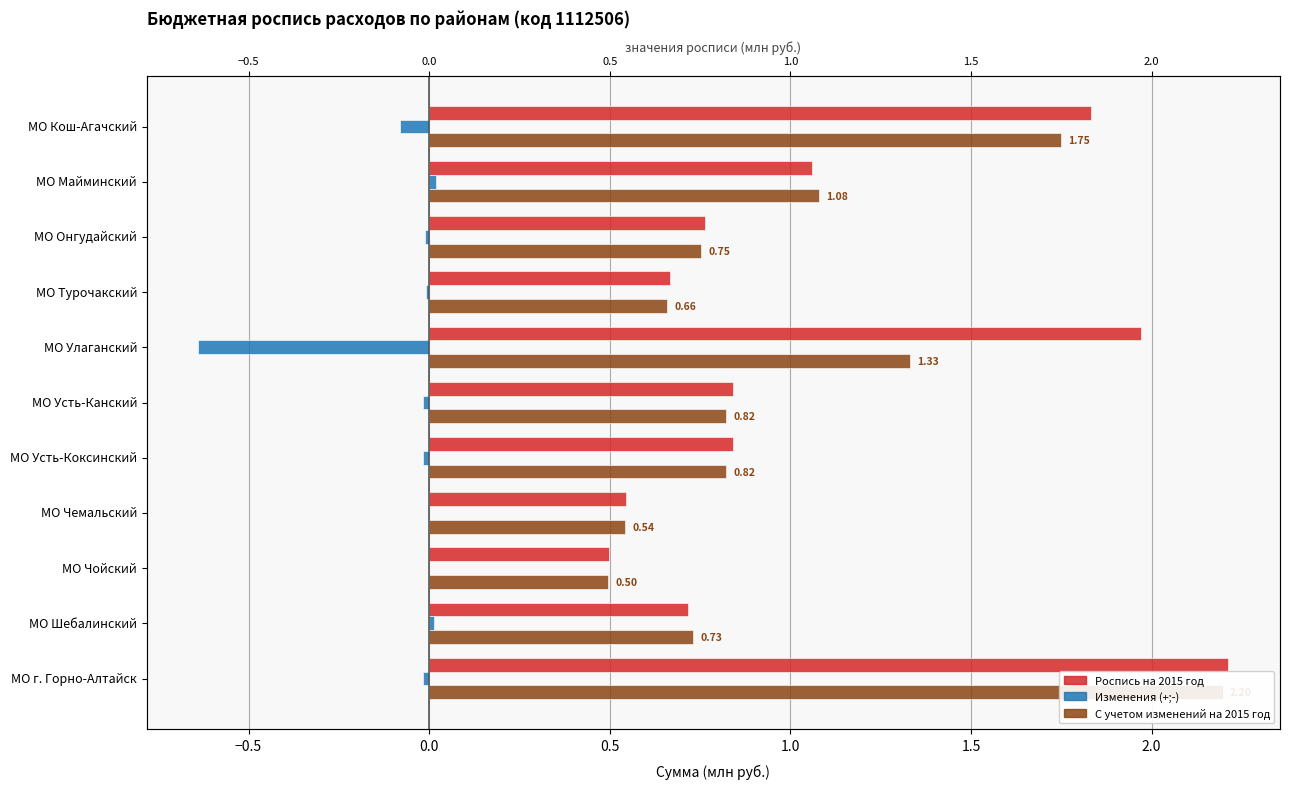

What is the minimum value shown in the chart?

-0.6